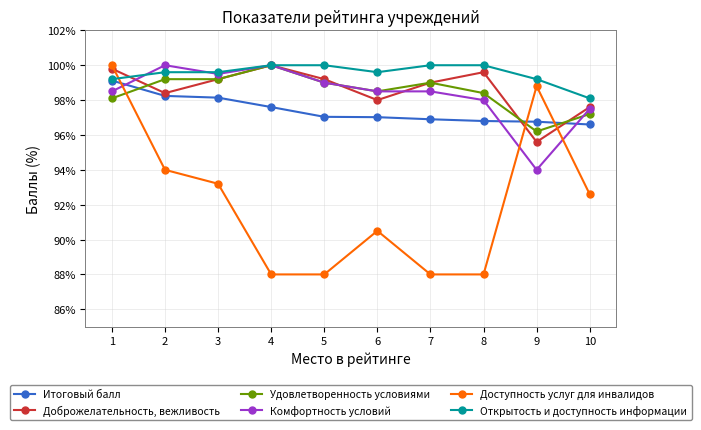

Reading right to left, list all the values displayed in this chart.

Итоговый балл: 96.6	96.8	96.8	96.9	97.0	97.0	97.6	98.1	98.2	99.1
Доброжелательность, вежливость: 97.6	95.6	99.6	99.0	98.0	99.2	100.0	99.2	98.4	99.8
Удовлетворенность условиями: 97.2	96.2	98.4	99.0	98.5	99.0	100.0	99.2	99.2	98.1
Комфортность условий: 97.5	94.0	98.0	98.5	98.5	99.0	100.0	99.5	100.0	98.5
Доступность услуг для инвалидов: 92.6	98.8	88.0	88.0	90.5	88.0	88.0	93.2	94.0	100.0
Открытость и доступность информации: 98.1	99.2	100.0	100.0	99.6	100.0	100.0	99.6	99.6	99.2